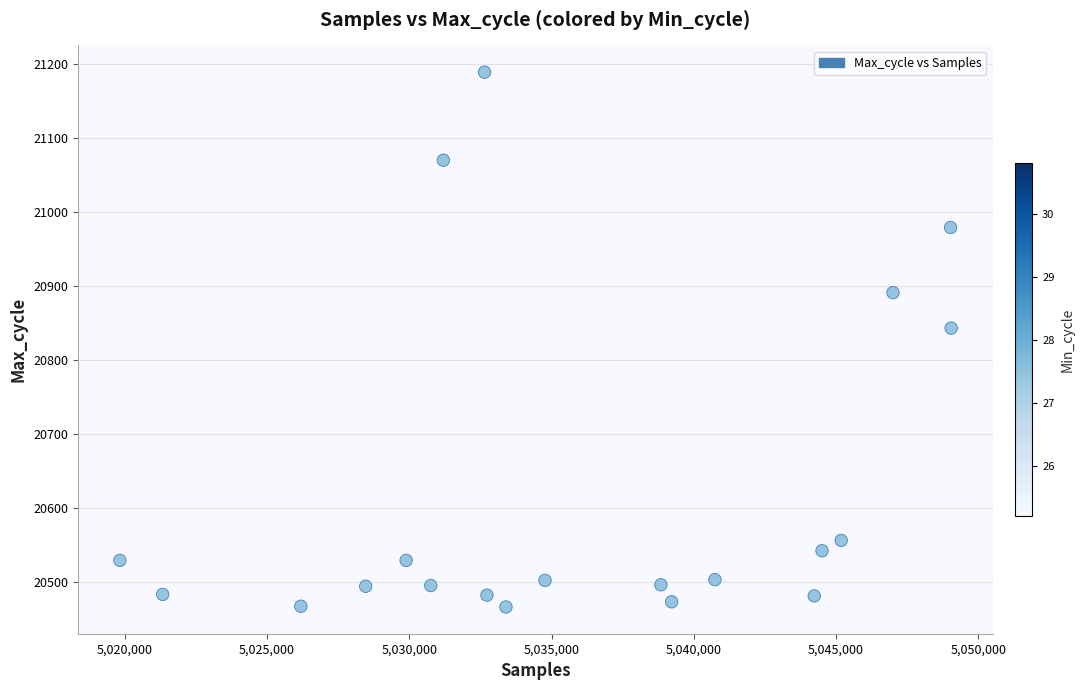

What is the range of Y values (max minus min)?

723